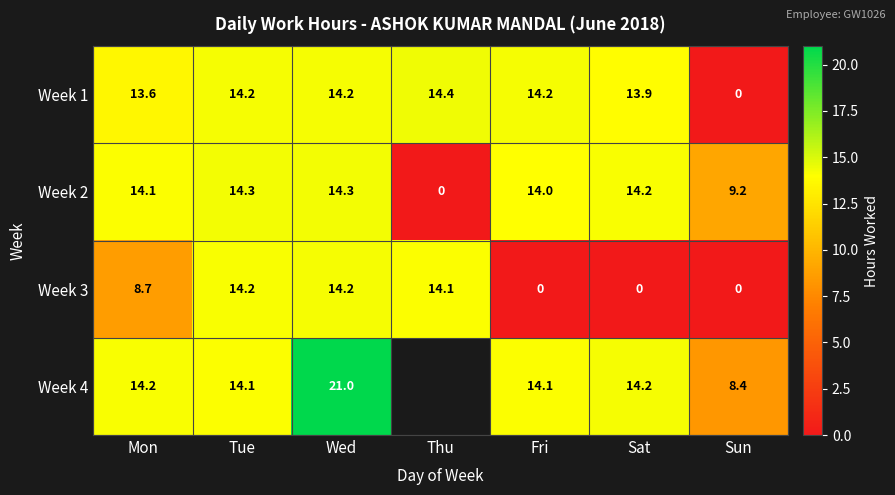

What is the total value across all series at Tue?

56.8